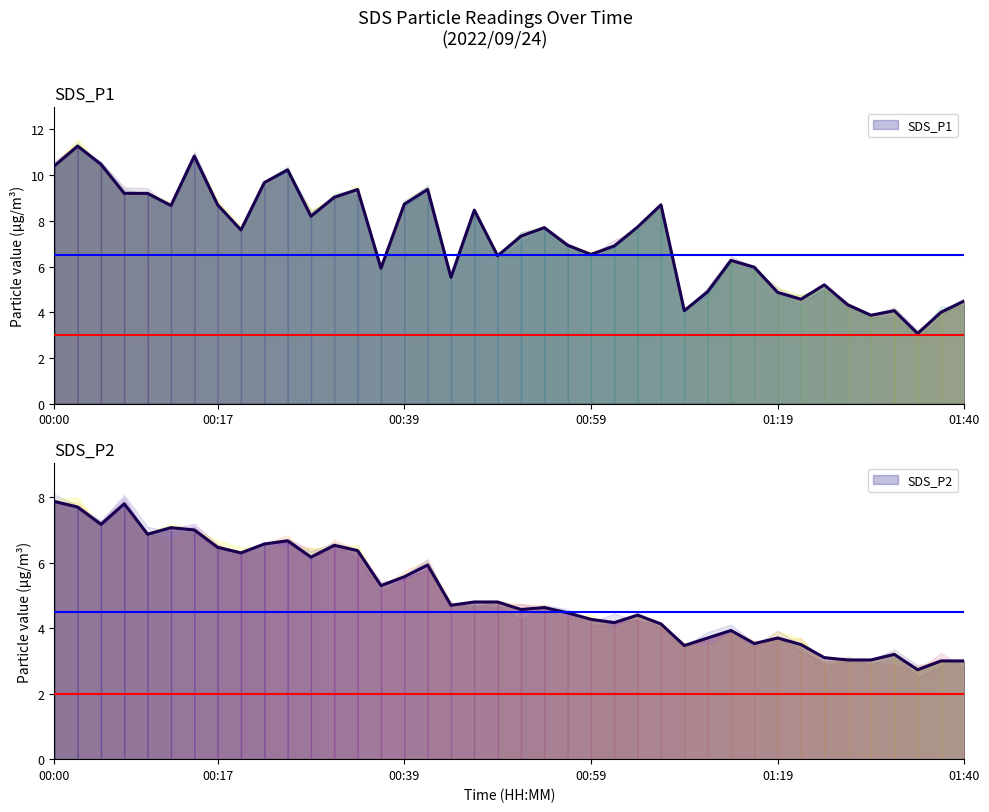

Where is SDS_P2 nearest to the value 5?

2022/09/24 00:47:28